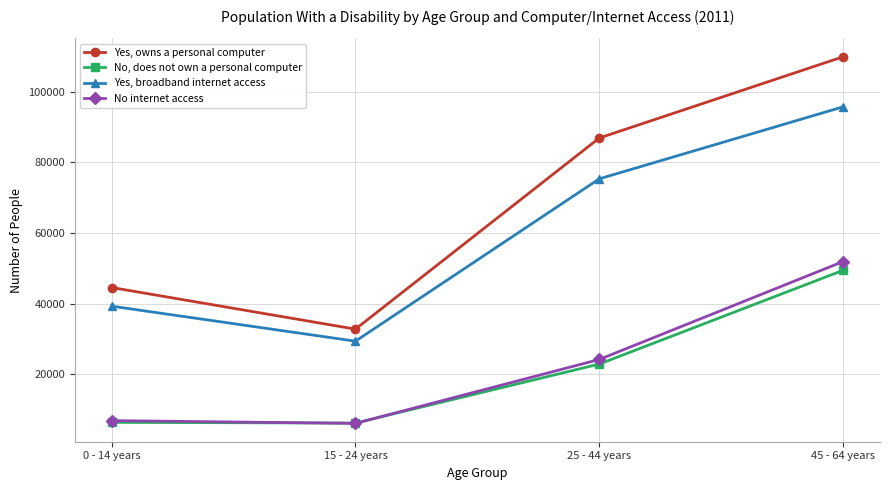

What is the sum of all Yes, broadband internet access values?

239865